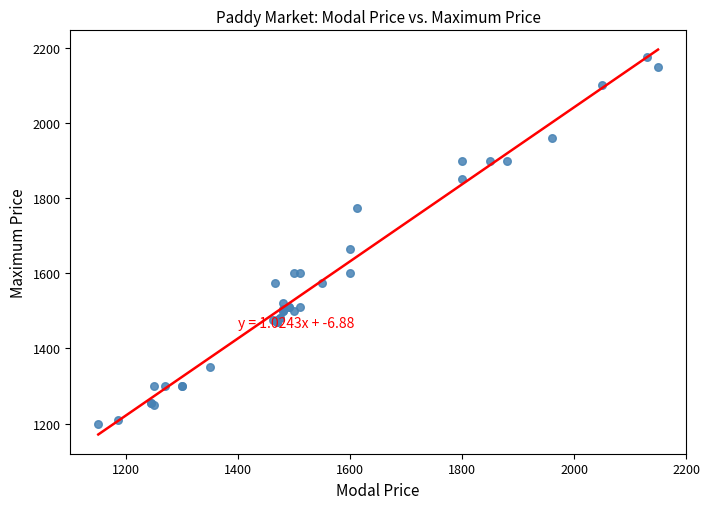

What Y value in the scatter plot is closest to 1687?

1666